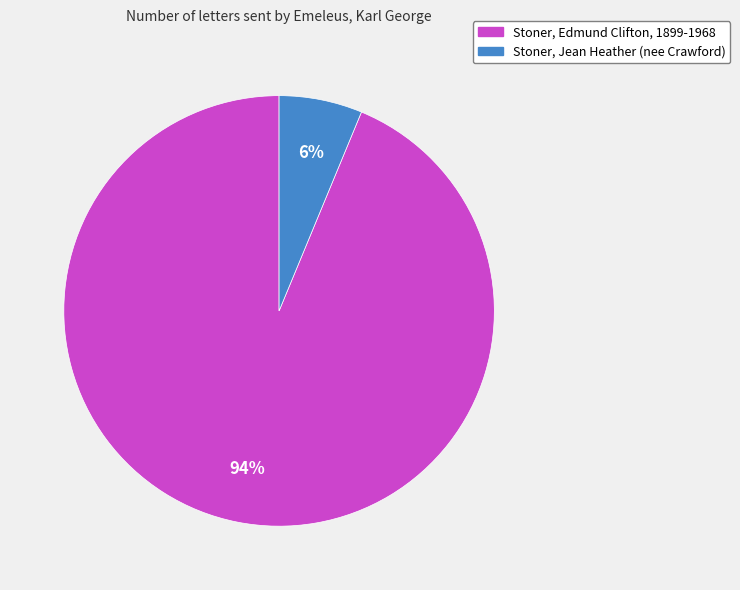

The Stoner, Jean Heather (nee Crawford) slice represents 1% of the pie. True or false?

False